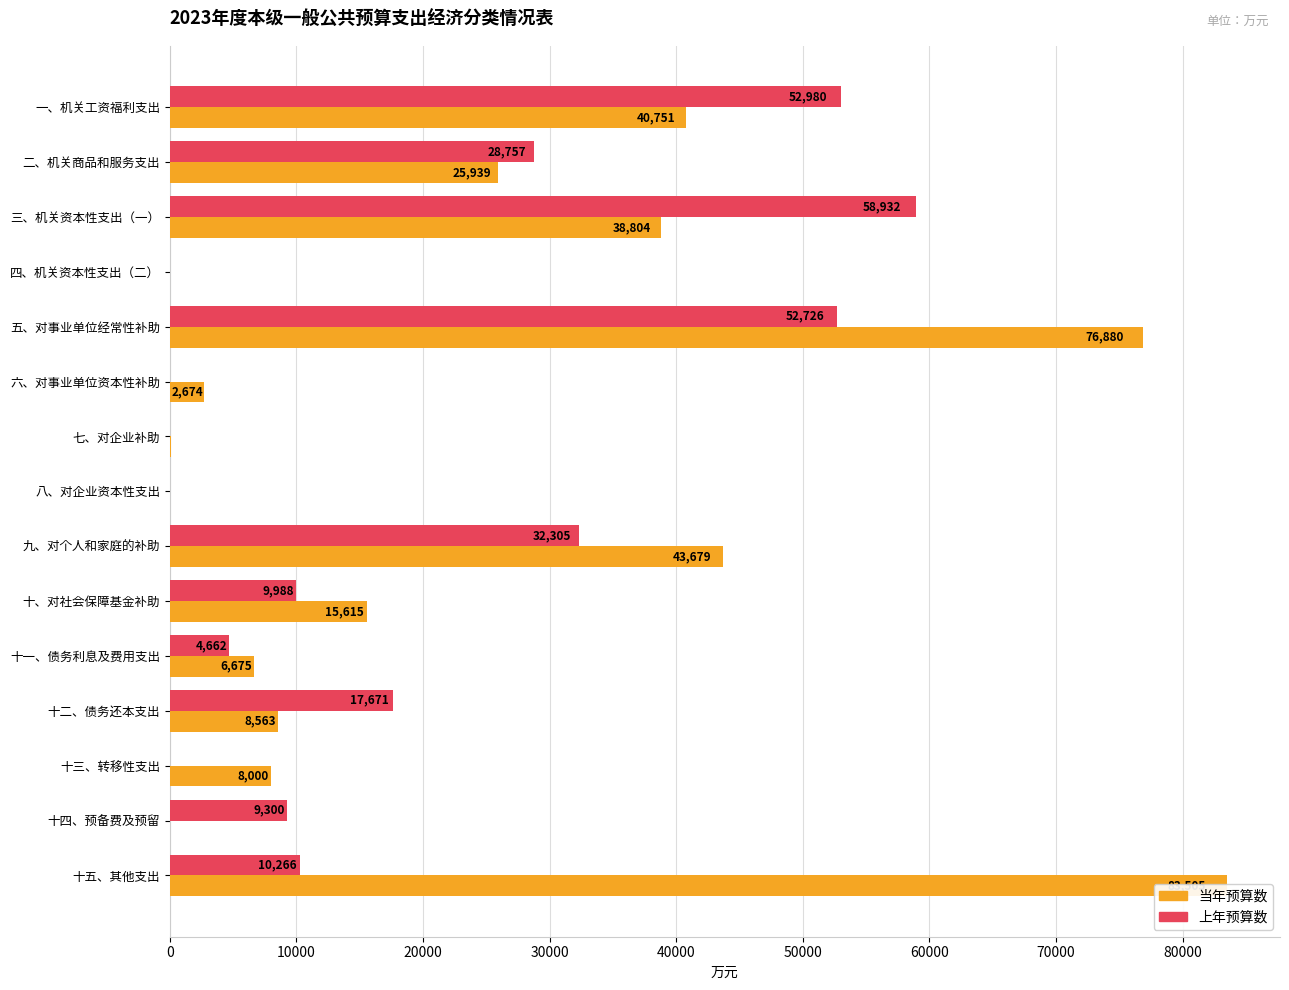

Reading left to right, transcribe all the data shown in this chart.

当年预算数: 40751	25939	38804	3	76880	2674	82	0	43679	15615	6675	8563	8000	0	83505
上年预算数: 52980	28757	58932	0	52726	31	0	0	32305	9988	4662	17671	0	9300	10266